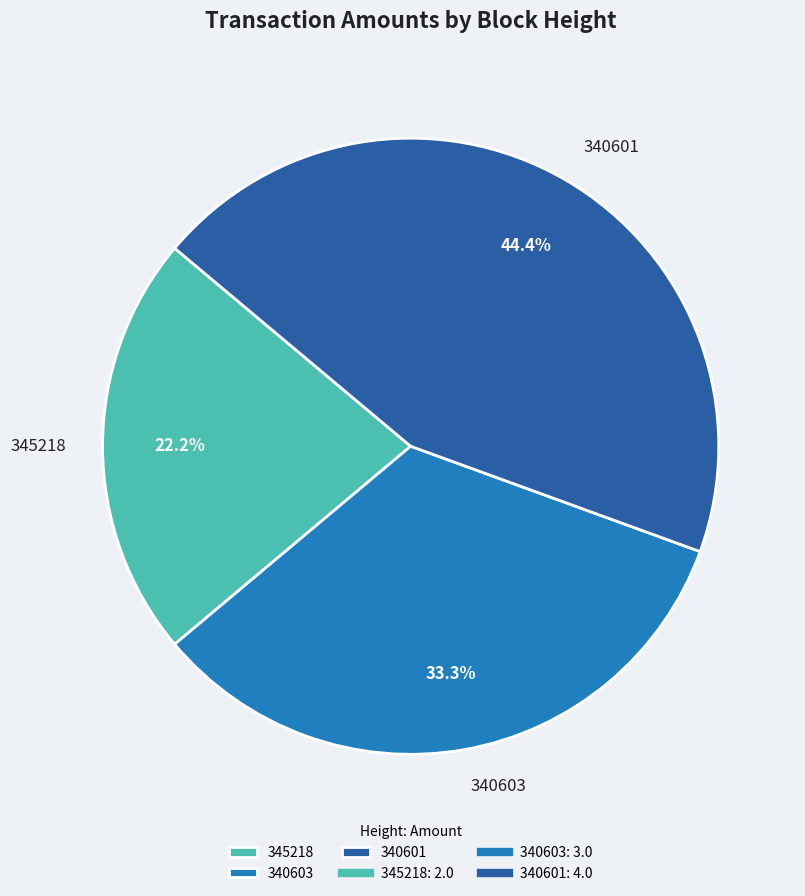

What is the ratio of the value at 345218 to the value at 340603?

0.7